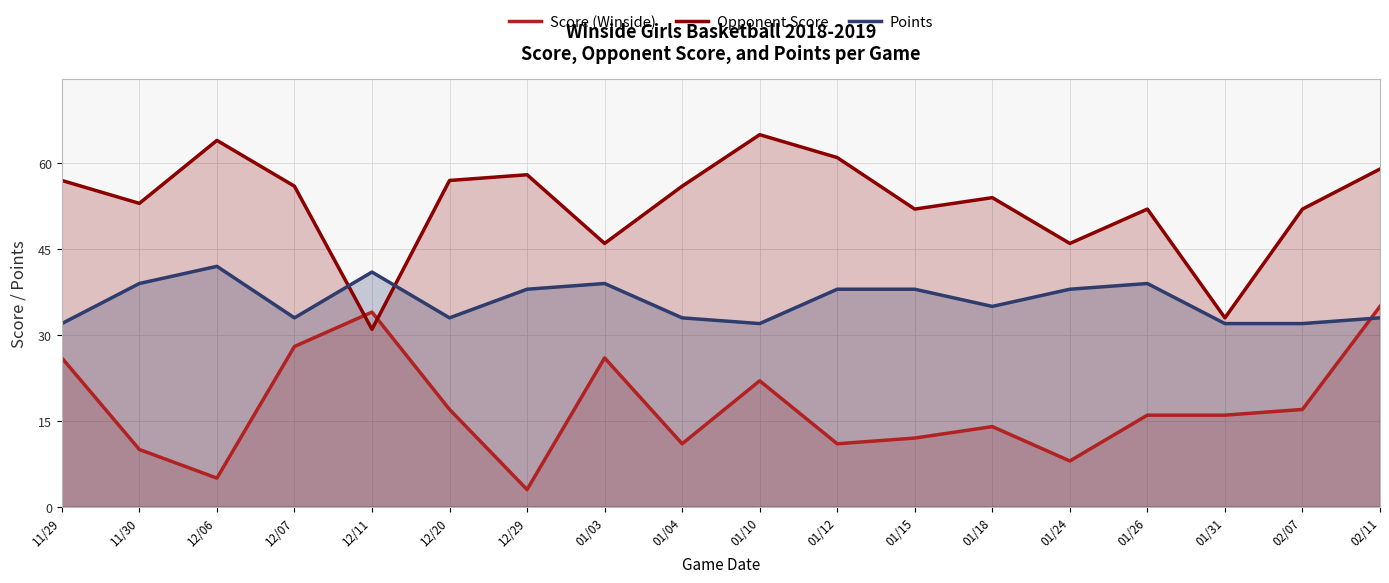

How many series are shown in this chart?

3